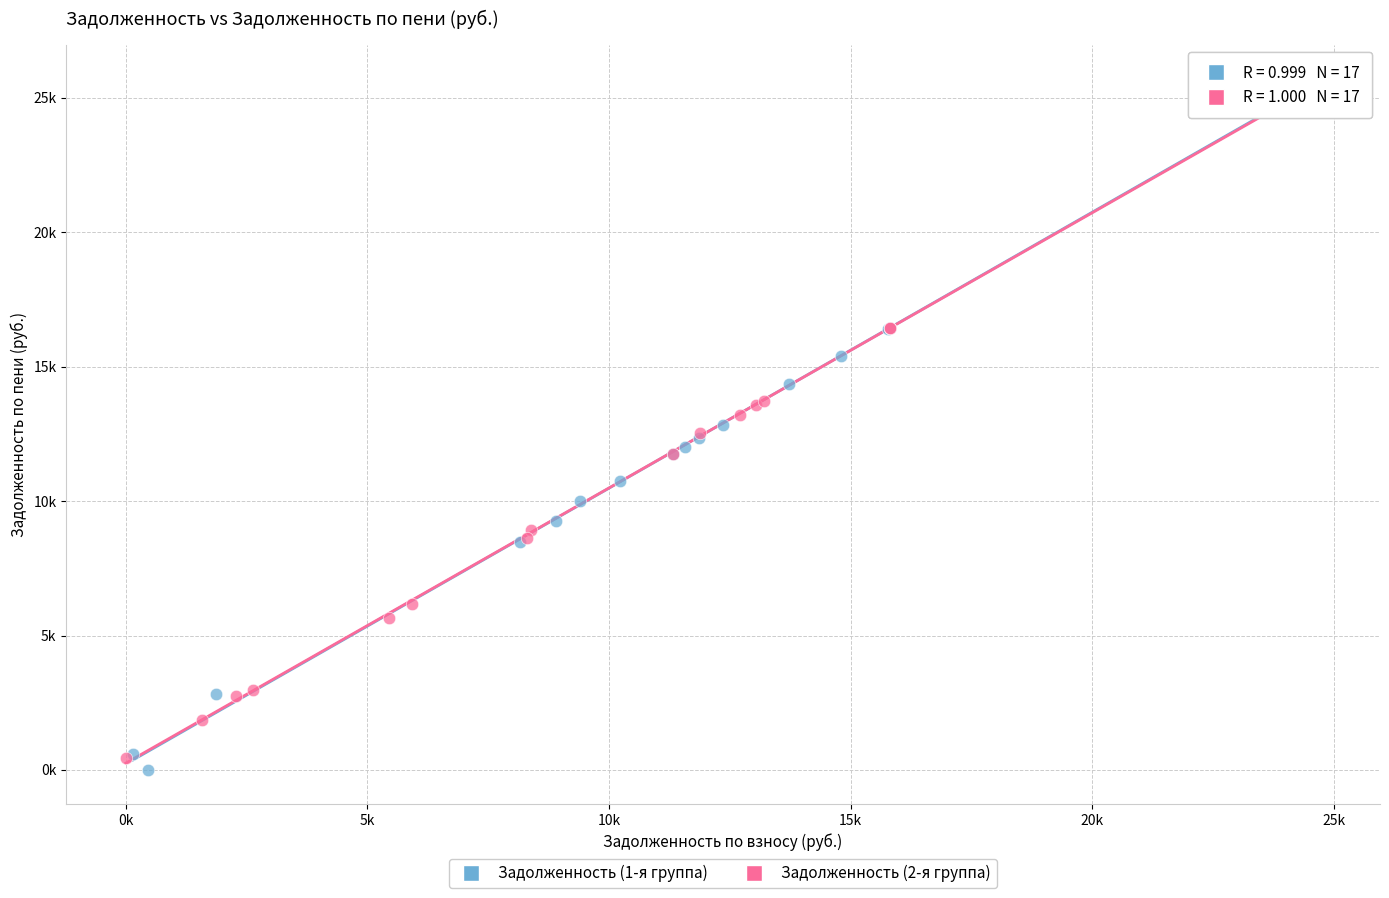

Which series has the widest spread of Y values?

Задолженность (1-я группа)